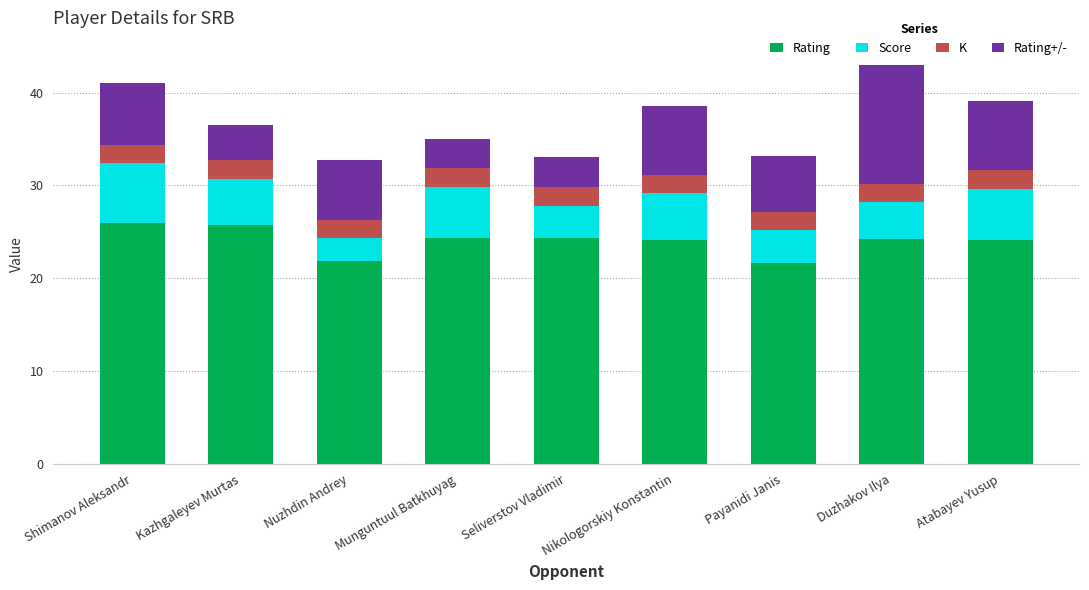

What is the difference between the Rating values at Shimanov Aleksandr and Nuzhdin Andrey?

4.1